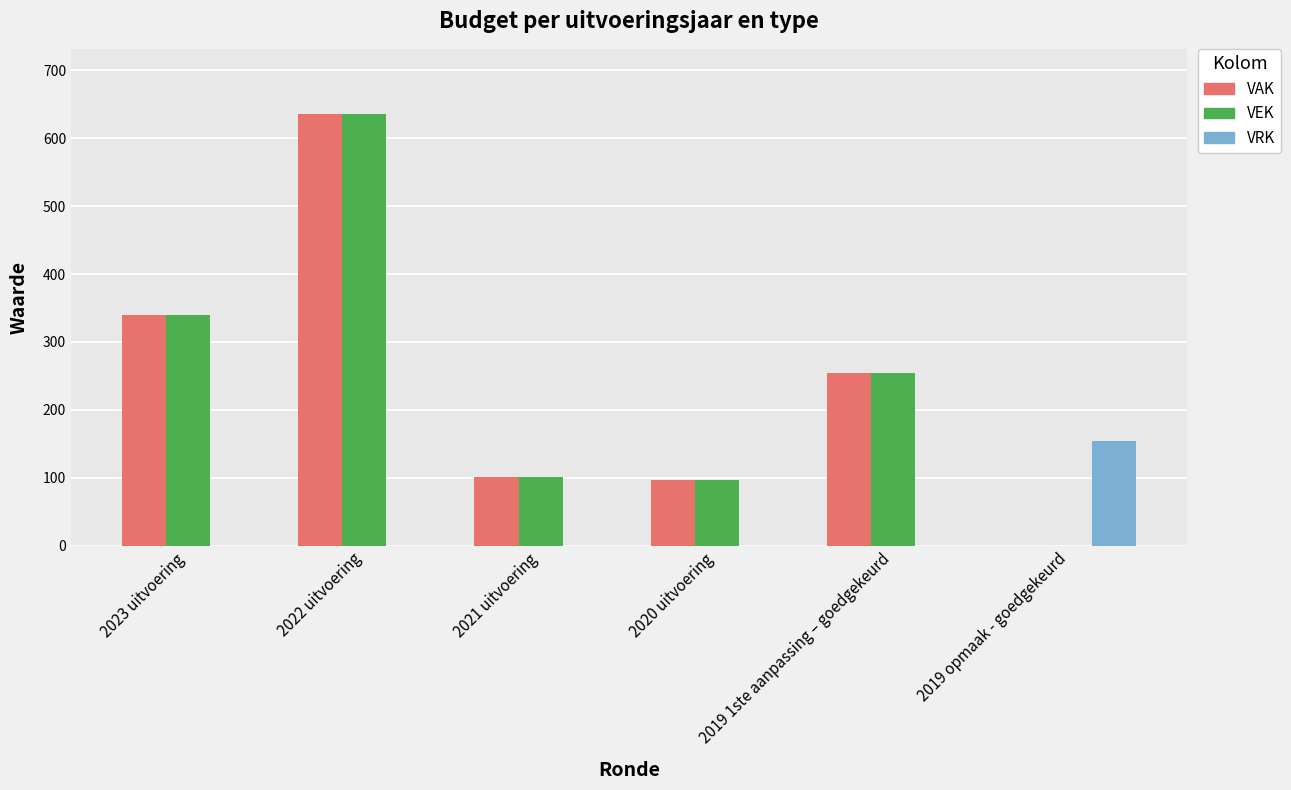

How many data points in VRK are above 0?

1